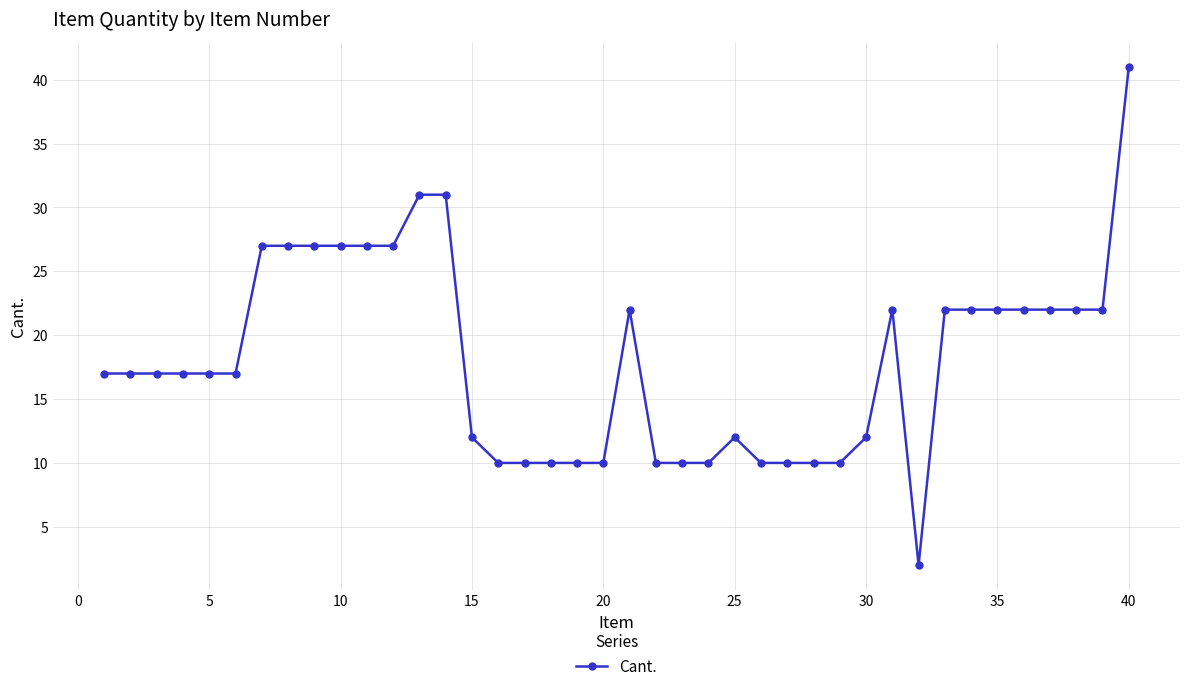

What is the difference between the maximum and minimum values?

39